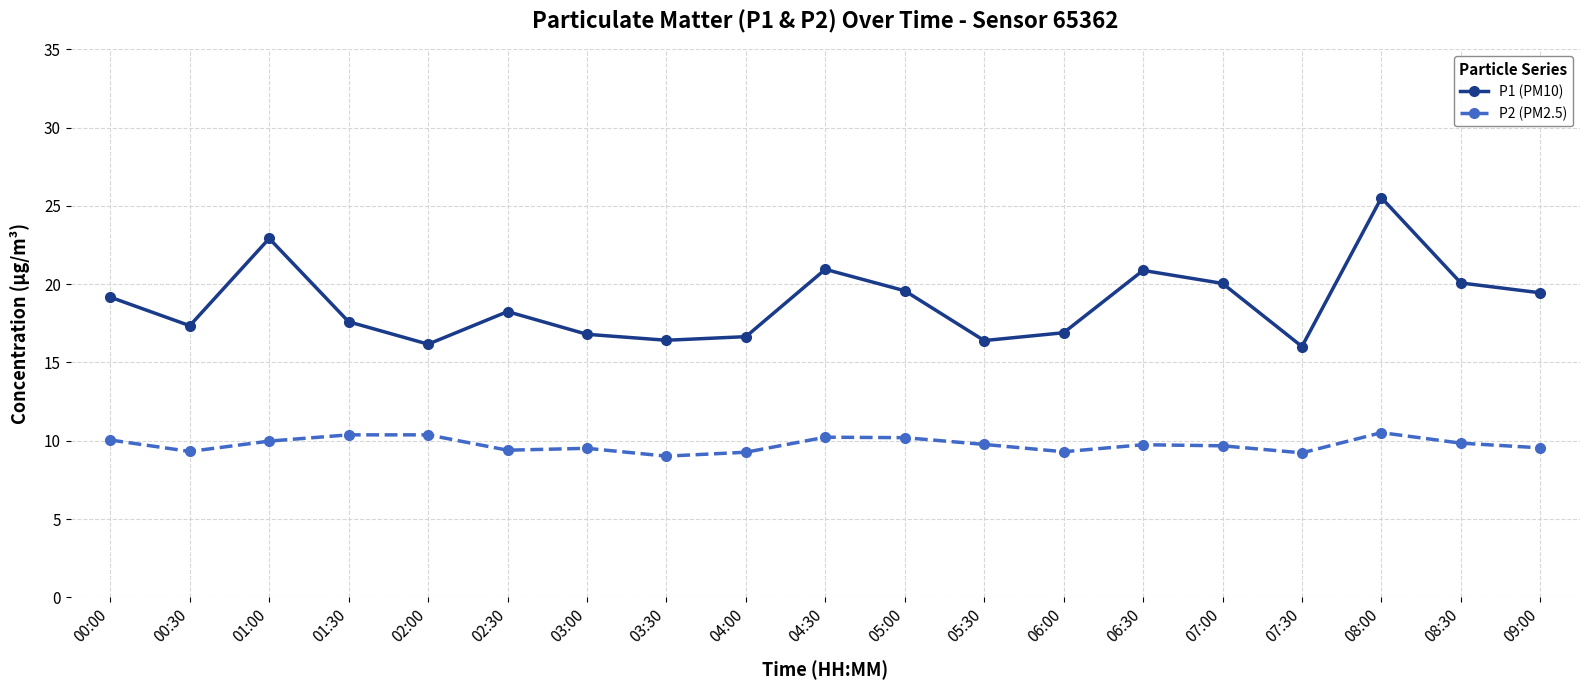

Which series has the largest total across all categories?

P1 (PM10)